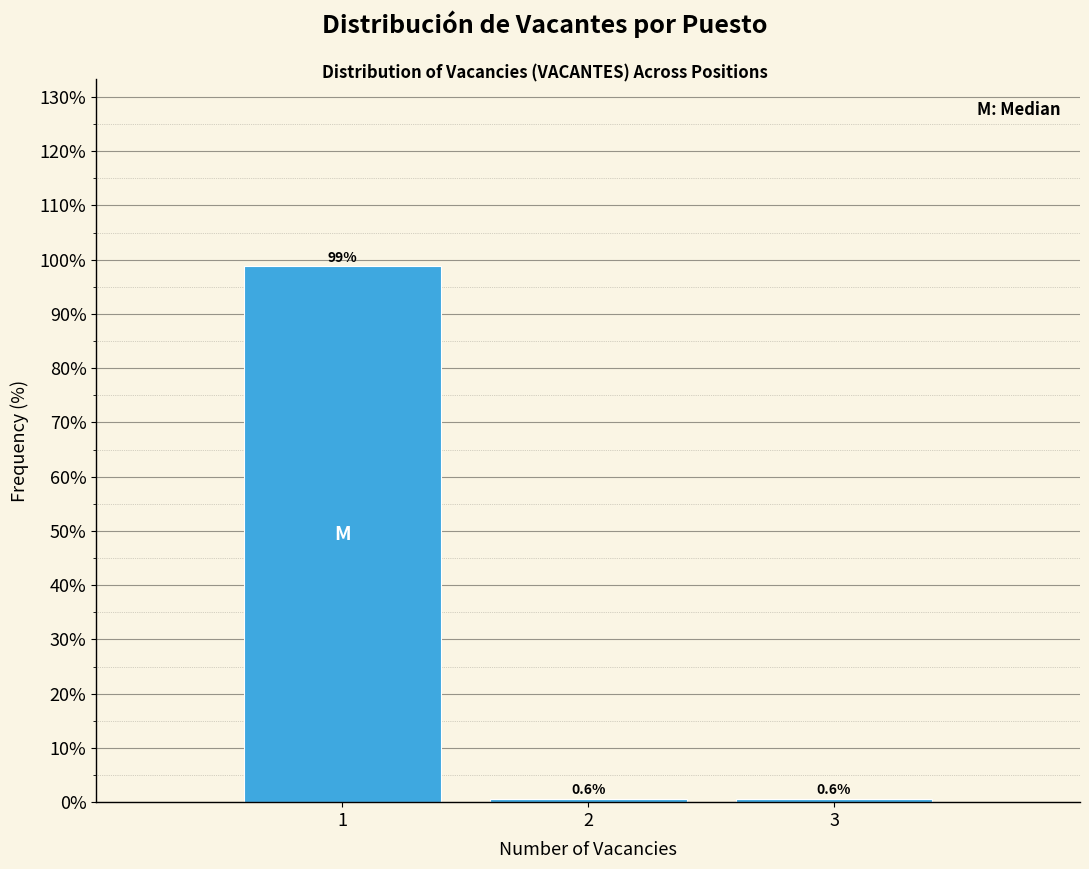

Reading left to right, extract all data points from this chart.

1=98.8	2=0.6	3=0.6